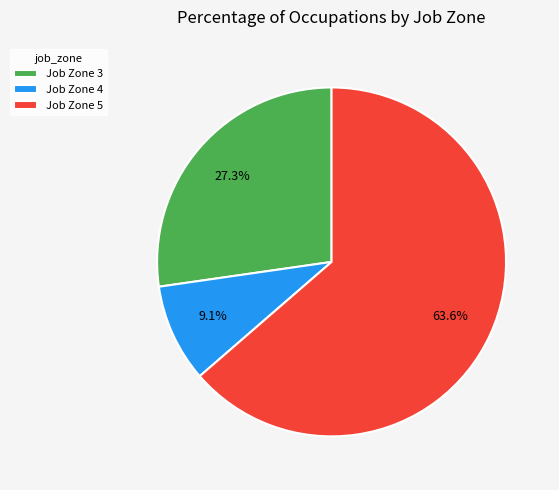

Which slice is the largest?

Job Zone 5